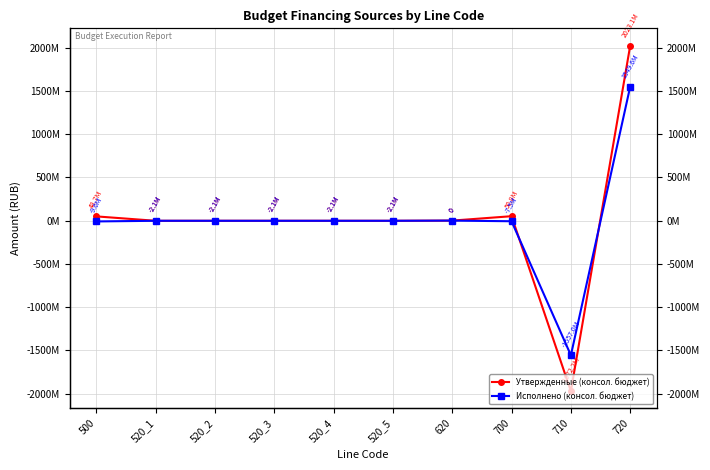

What is the sum of all Исполнено (консол. бюджет) values?

-35249046.3